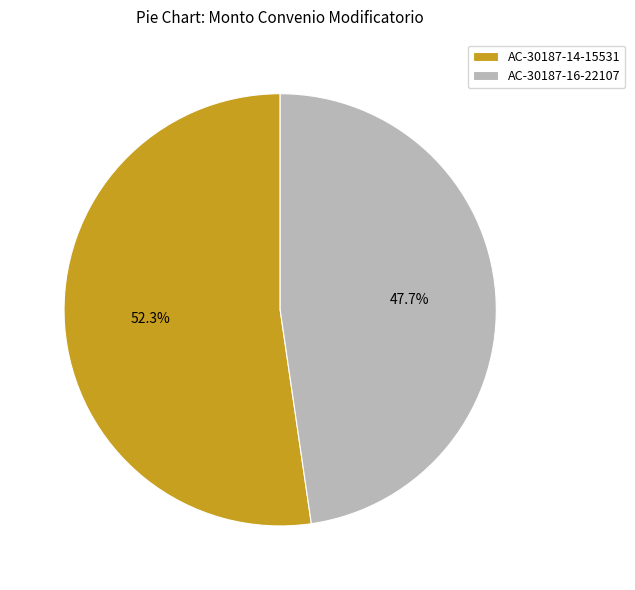

What portion of the pie excludes AC-30187-14-15531?

47.7%